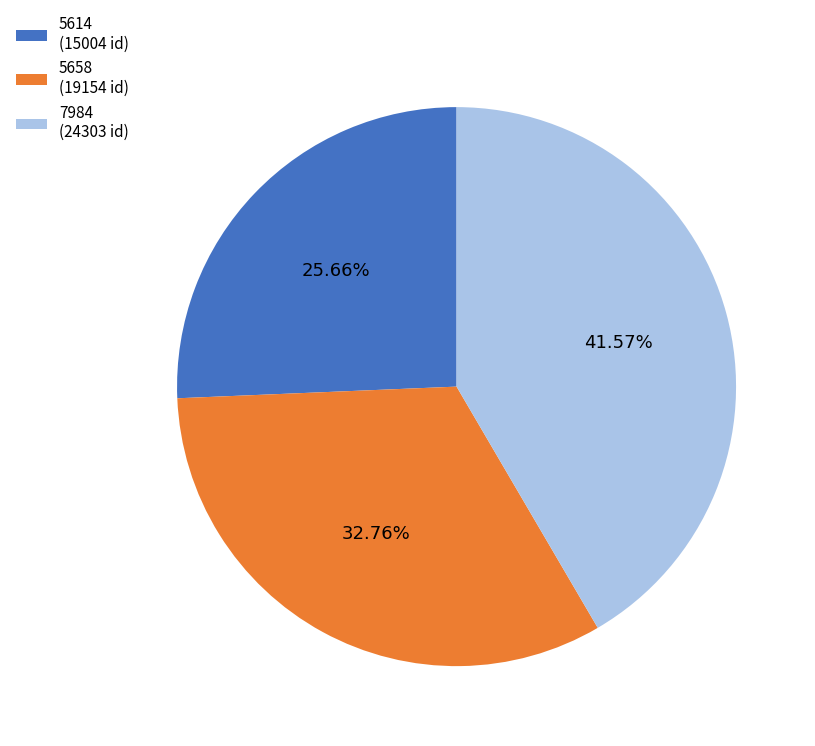

To the nearest percent, what is the difference between the 7984 and 5658 slice percentages?

9%